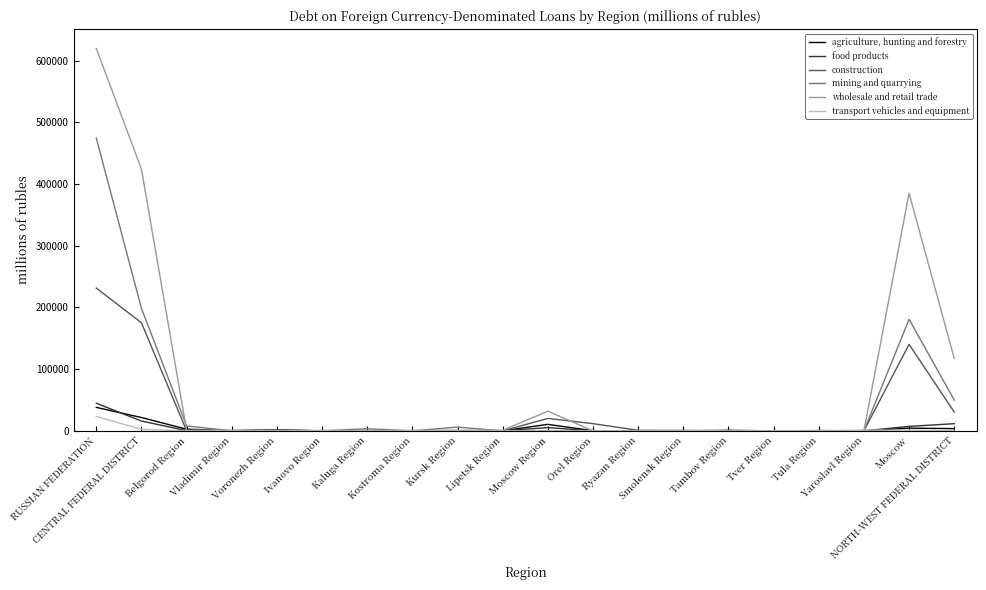

Rank the series by their maximum value, from lowest to highest.

transport vehicles and equipment, agriculture, hunting and forestry, food products, construction, mining and quarrying, wholesale and retail trade